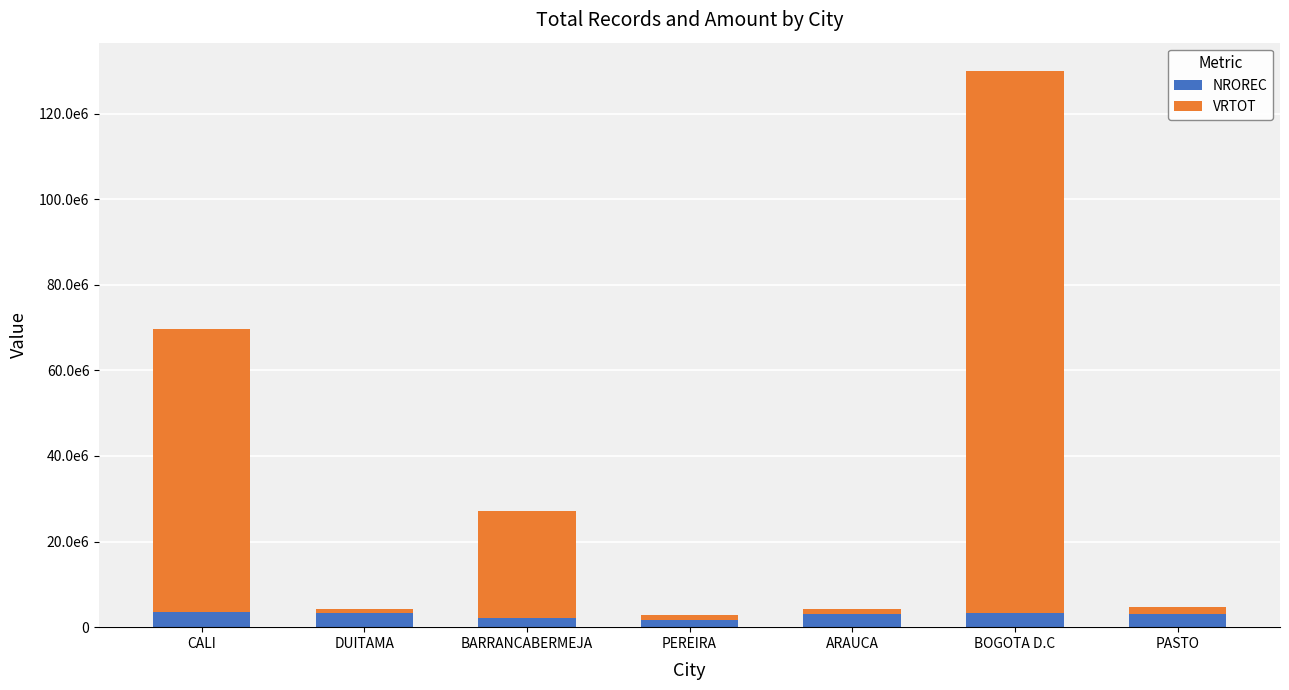

Does the chart contain any negative values?

No